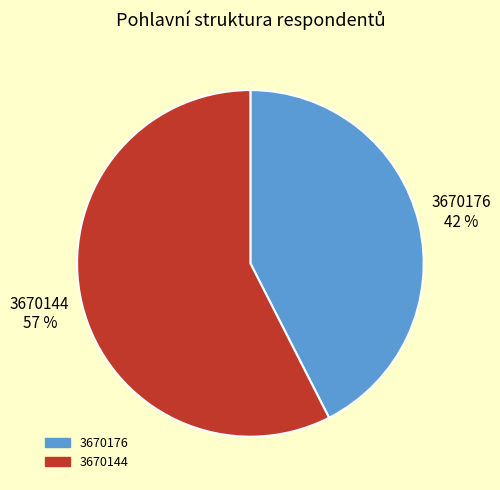

To the nearest percent, what is the average slice percentage?

50%